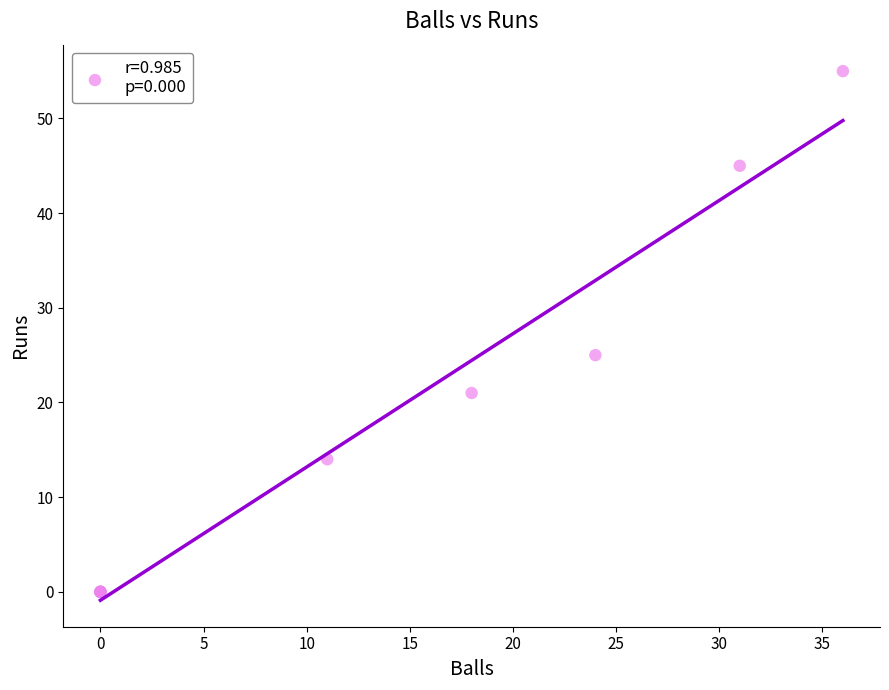

What Y value in the scatter plot is closest to 27?

25